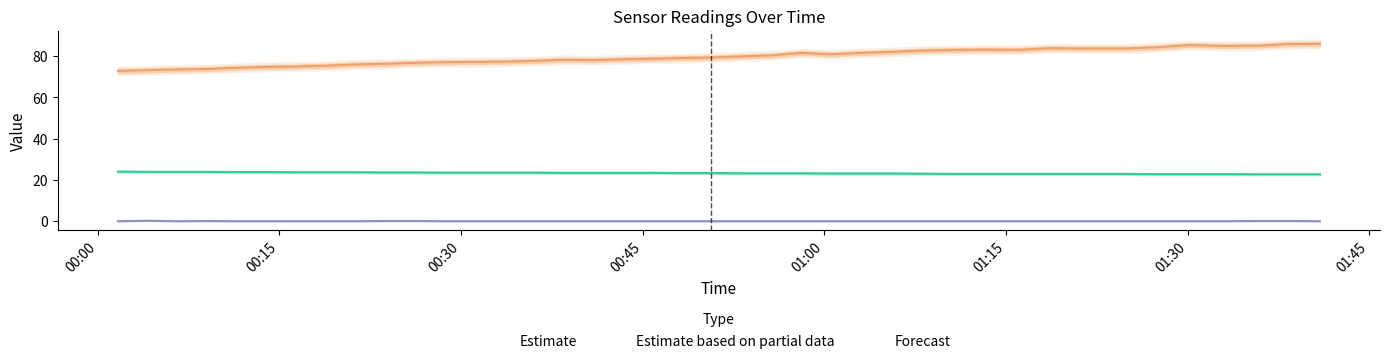

What is the total value across all series at 2021/07/15 00:04:05?

97.2